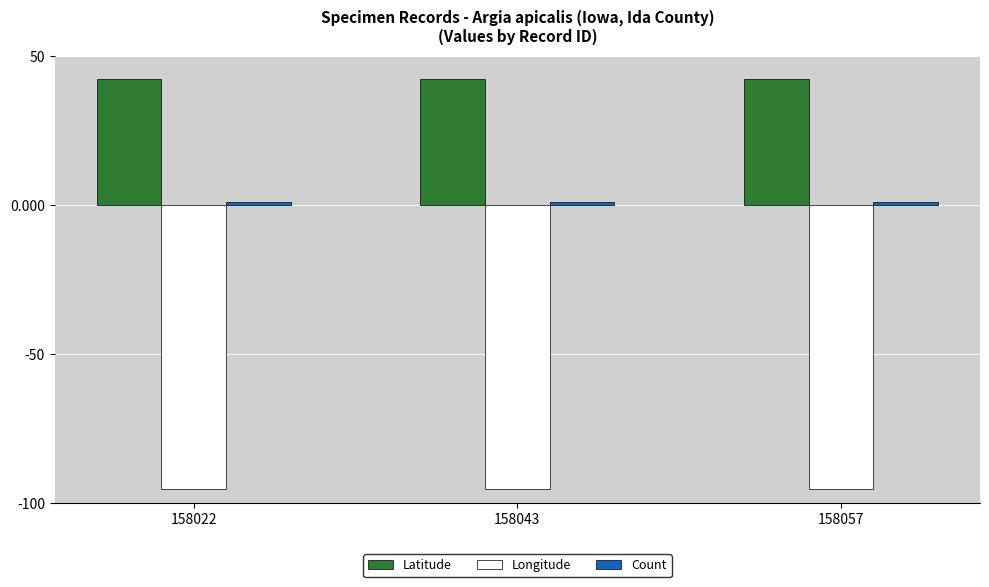

What is the sum of all Longitude values?

-286.4